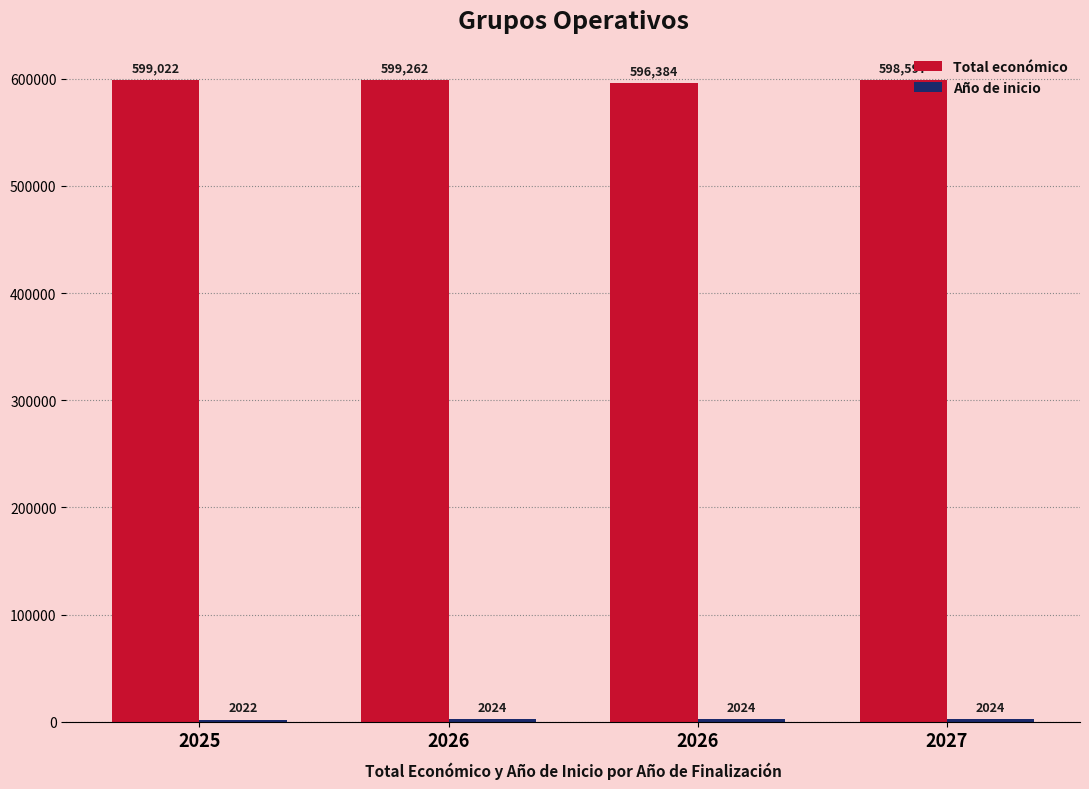

What is the sum of all Año de inicio values?

8094